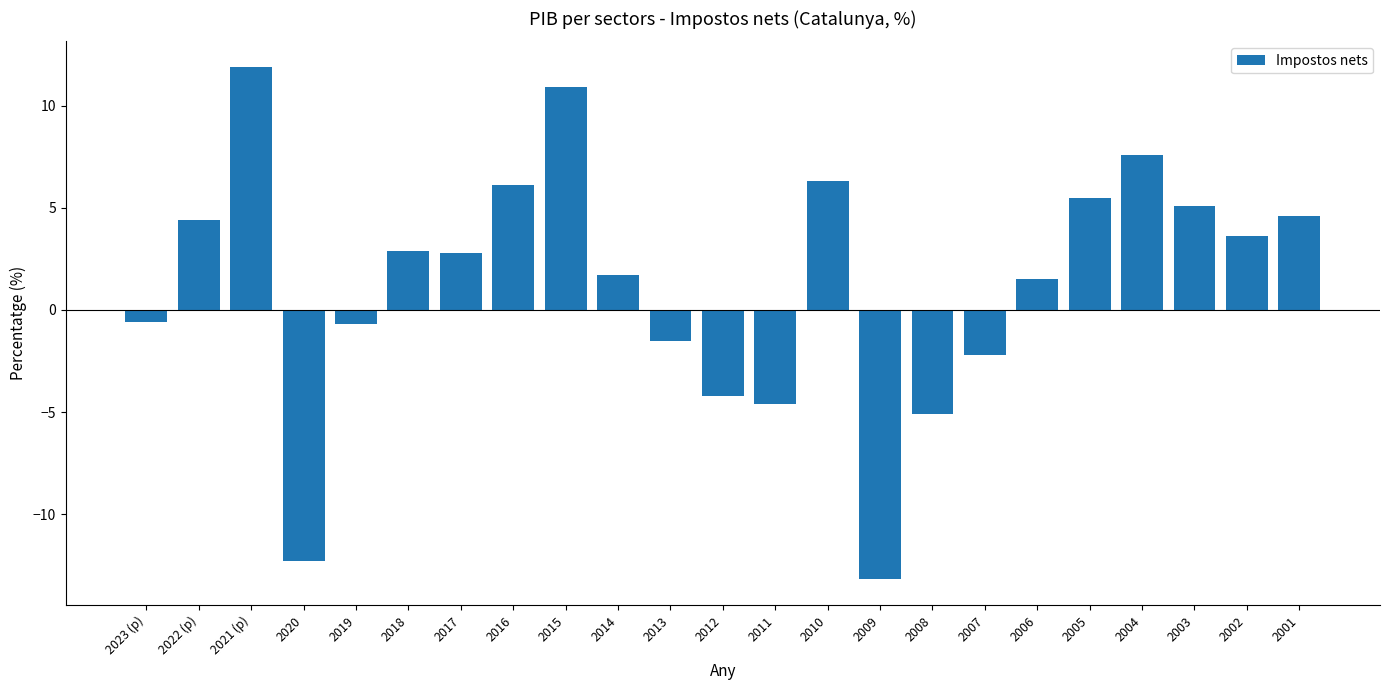

Which category has the highest value across all series?

2021 (p)